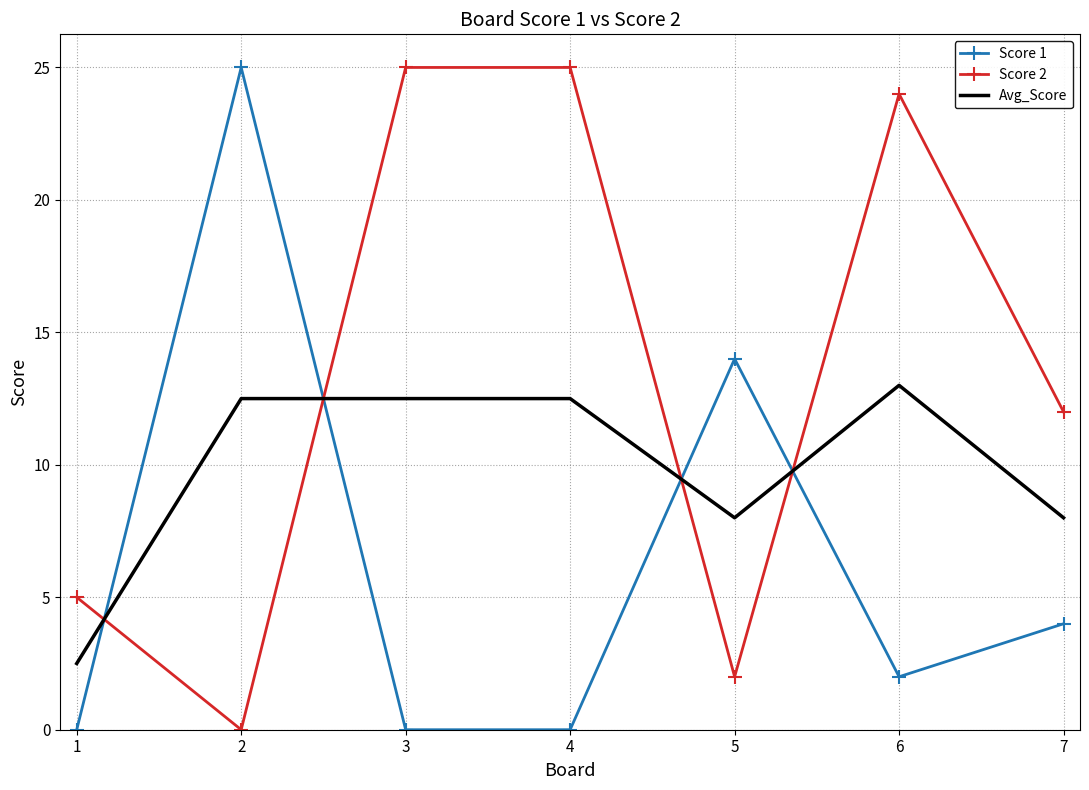

Rank the series by their average value, from lowest to highest.

Score 1, Avg_Score, Score 2